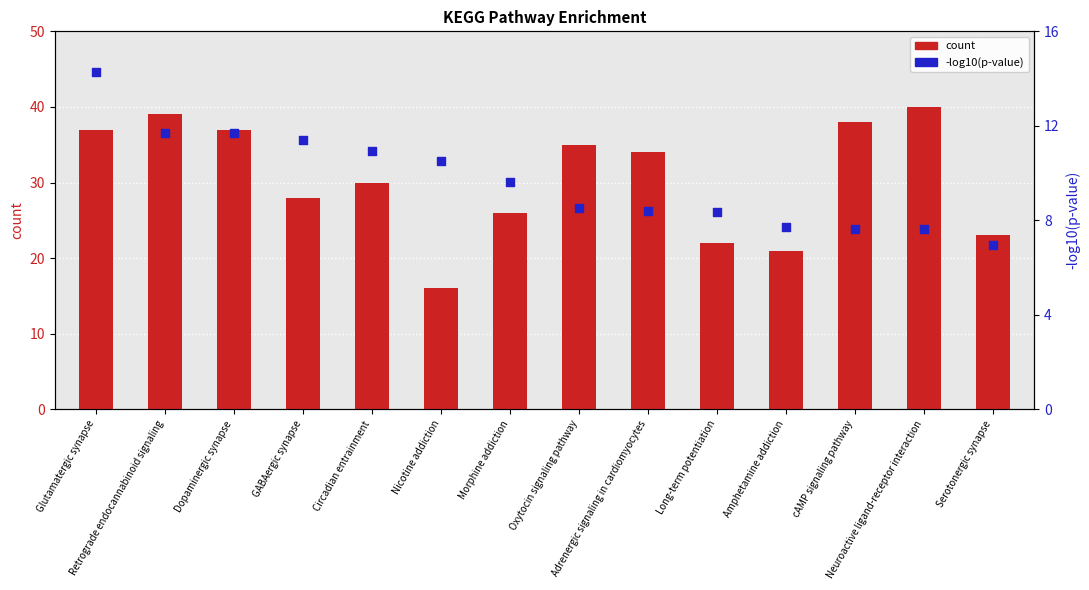

At how many categories does at least one series exceed 34?

6